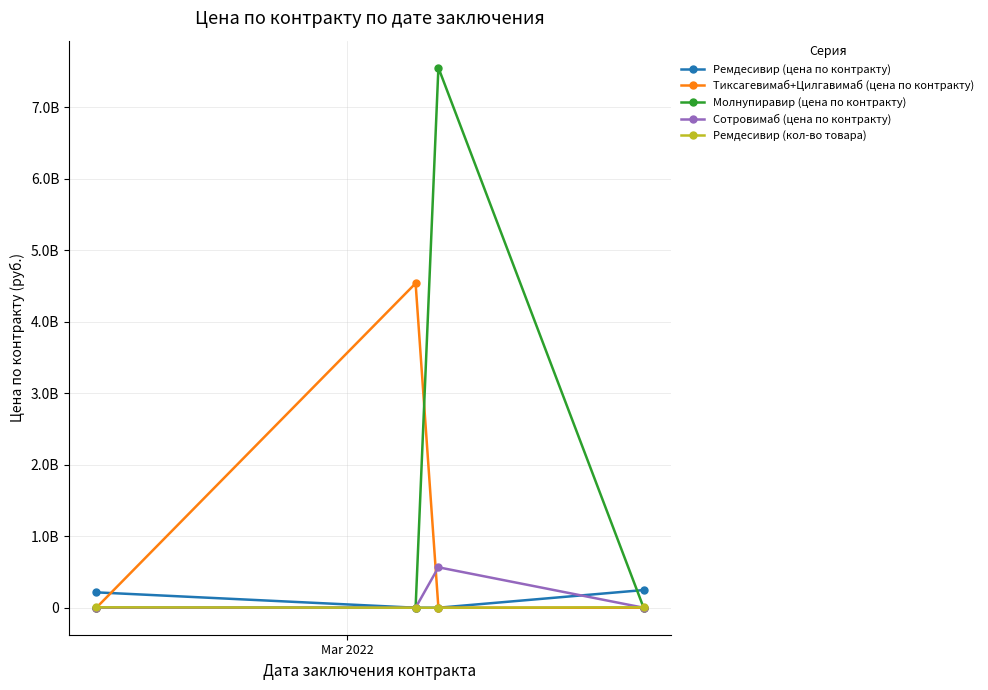

Count the Ремдесивир (цена по контракту) values in the range 0 to 247083315.

4